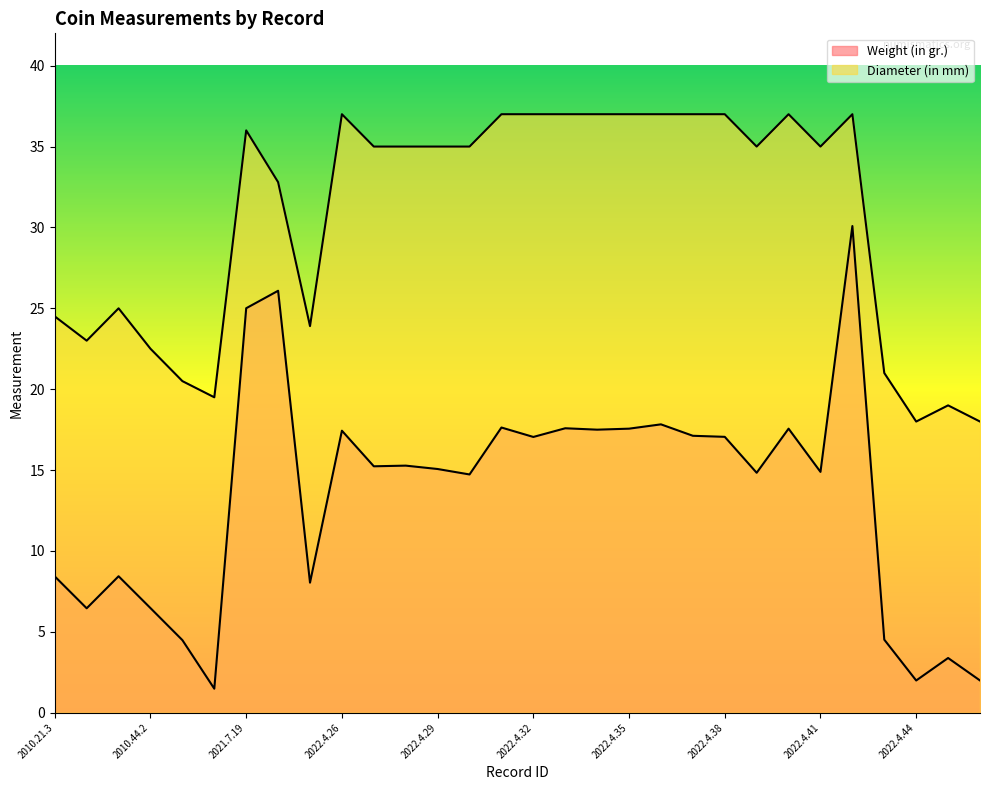

At which label does Weight (in gr.) reach its peak?

2022.4.42